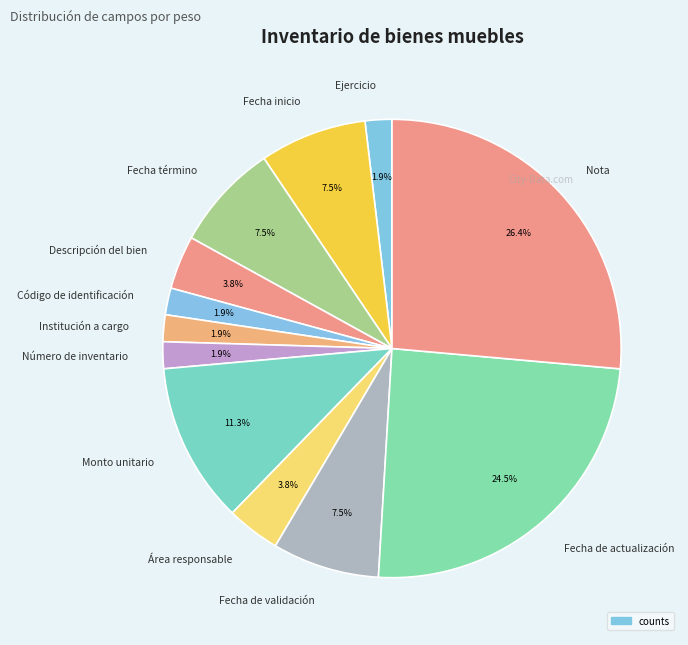

Does any single category account for the majority?

No